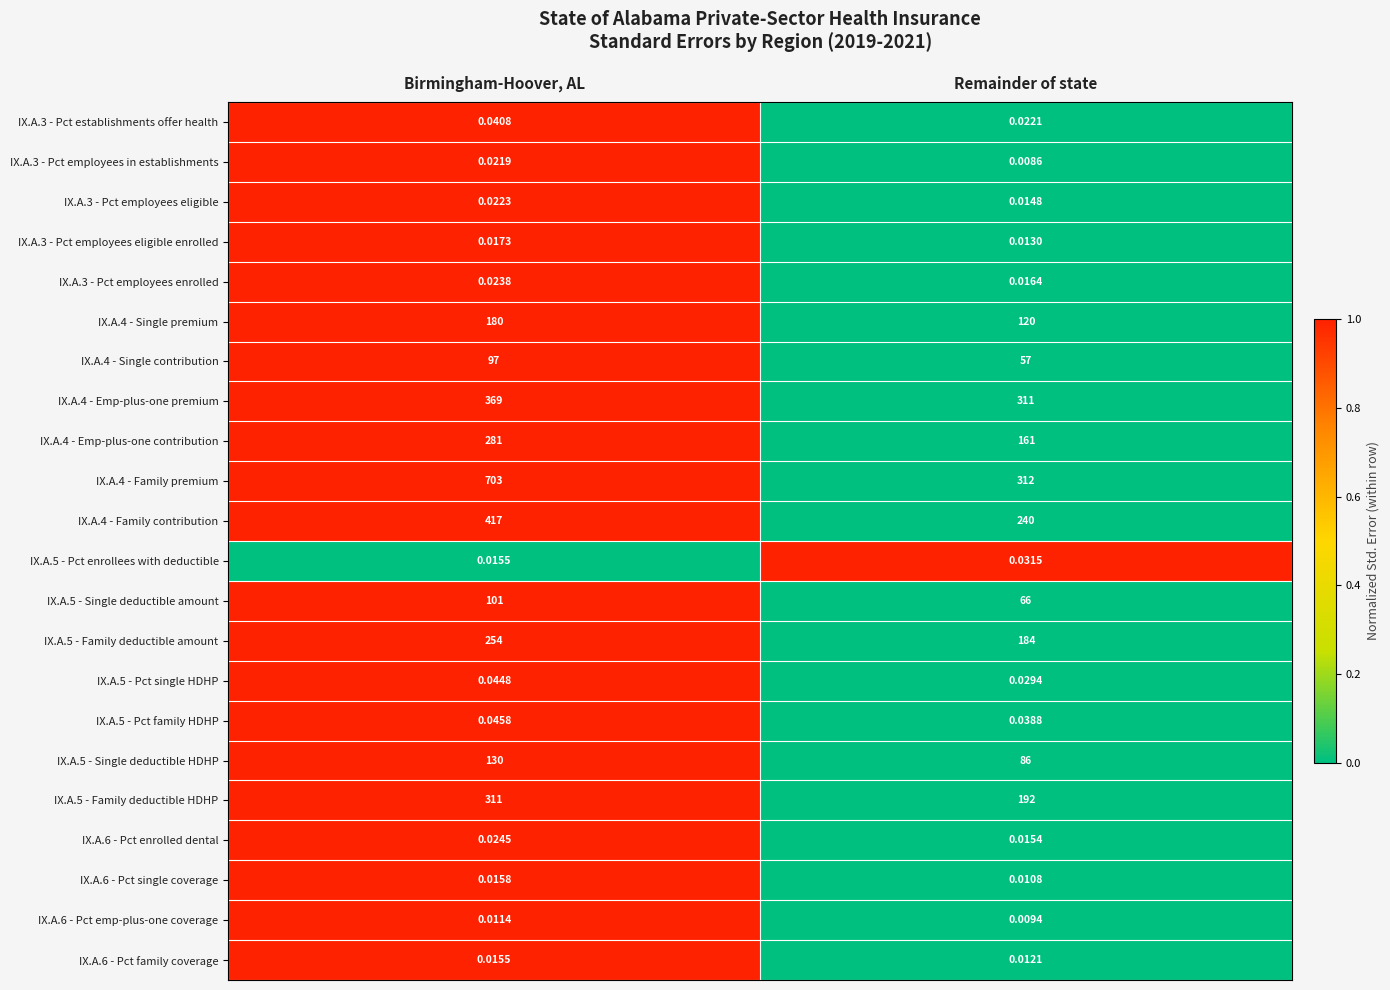

Which series has the widest spread of values?

IX.A.4 - Family premium